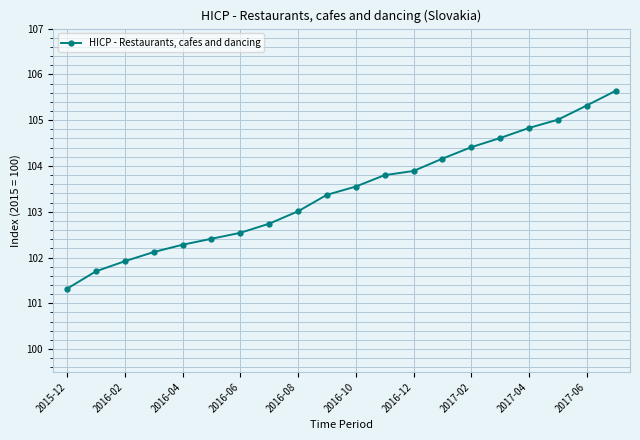

What is the sum of all values?

2068.6